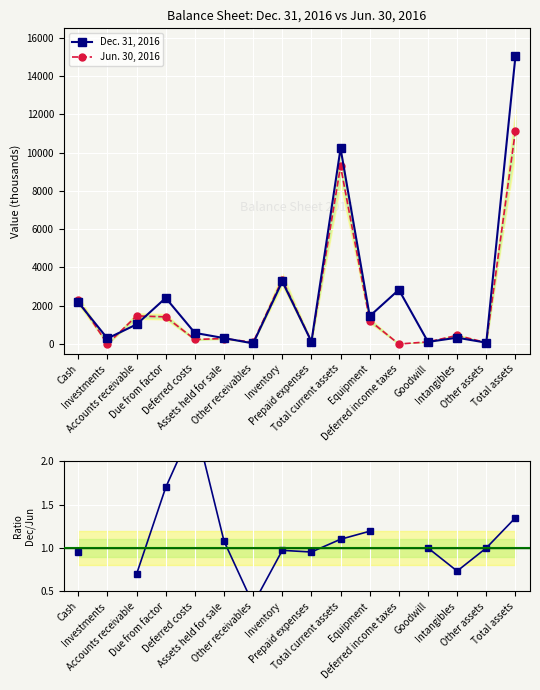

What is the sum of the Jun. 30, 2016 values at Accounts receivable and Cash?

3763.0